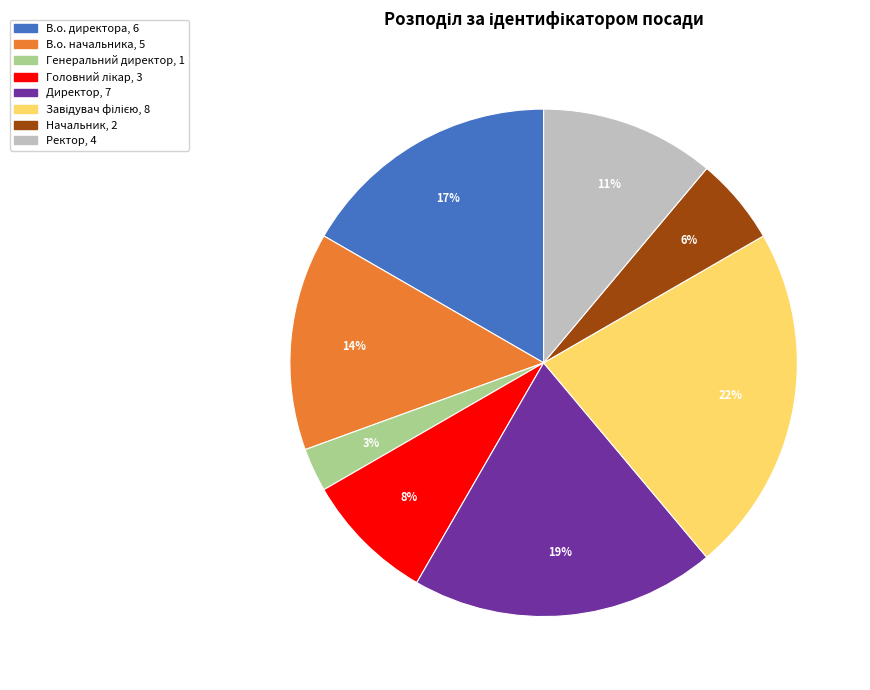

Which category has the smallest portion of the pie?

Генеральний директор